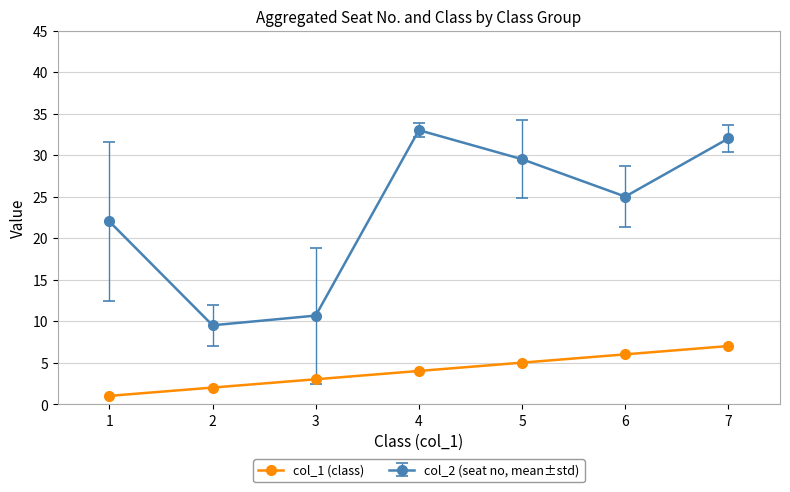

How many series are shown in this chart?

2